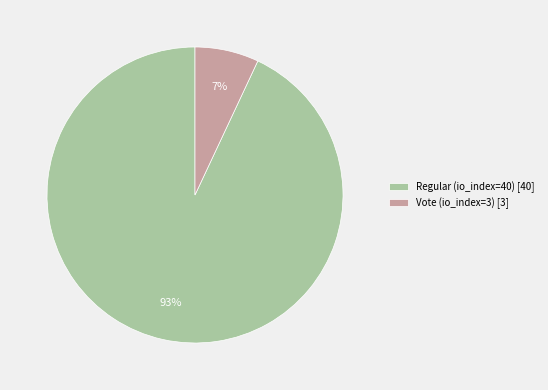

Approximately how many times larger is the value at Vote (io_index=3) compared to Regular (io_index=40)?

0.1